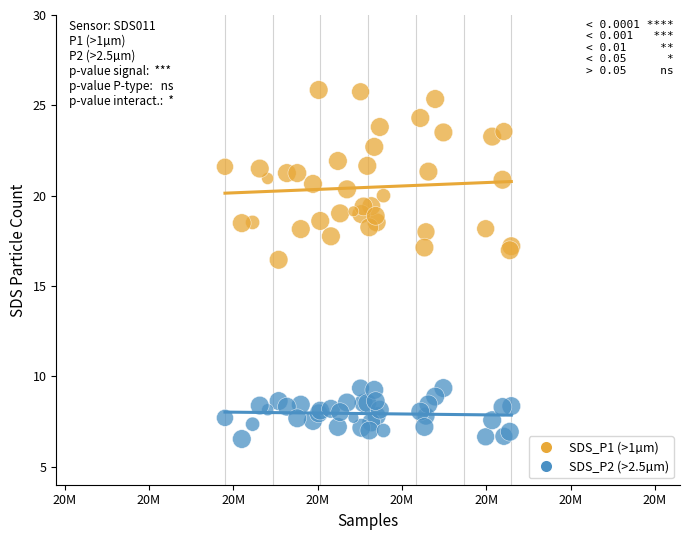

Which series reaches the minimum Y coordinate?

SDS_P2 (>2.5µm)